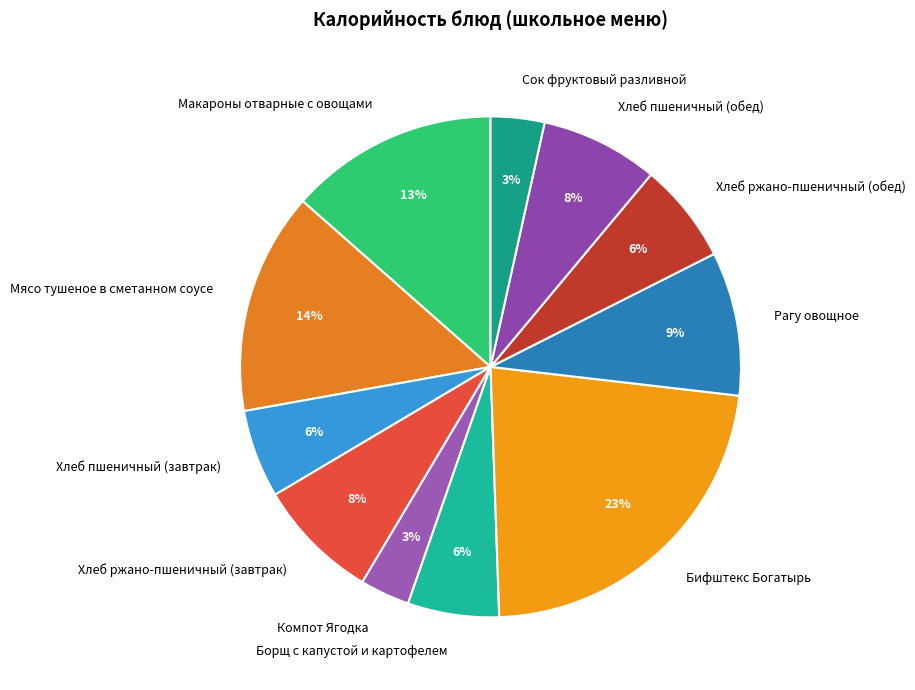

Which has a higher value, Хлеб пшеничный (завтрак) or Бифштекс Богатырь?

Бифштекс Богатырь